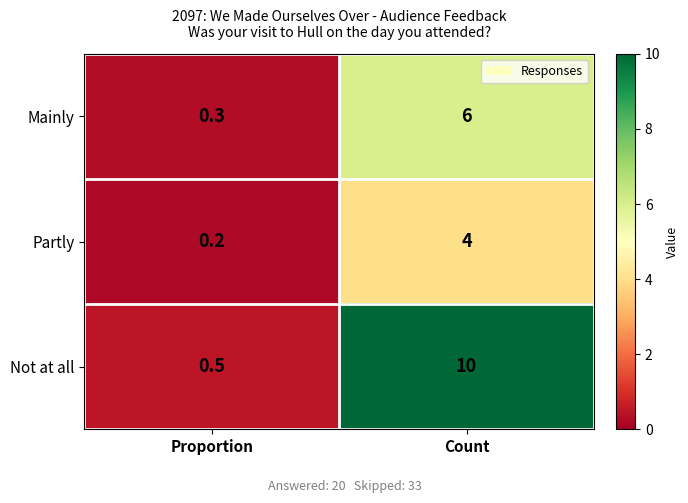

The Not at all series shows 10.0 at Count. True or false?

True